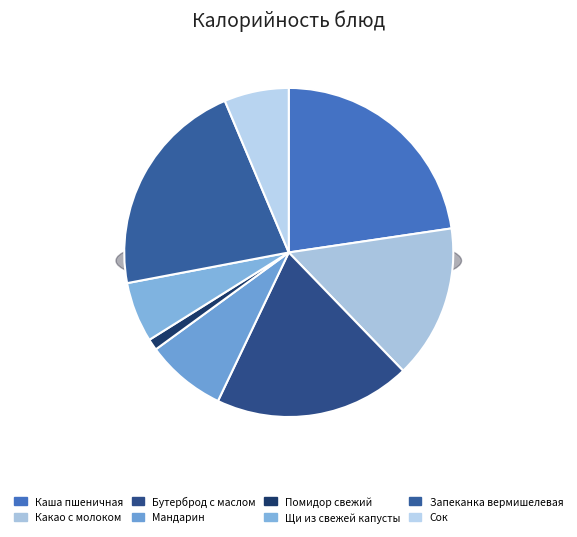

True or false: Сок accounts for 6% of the total.

True